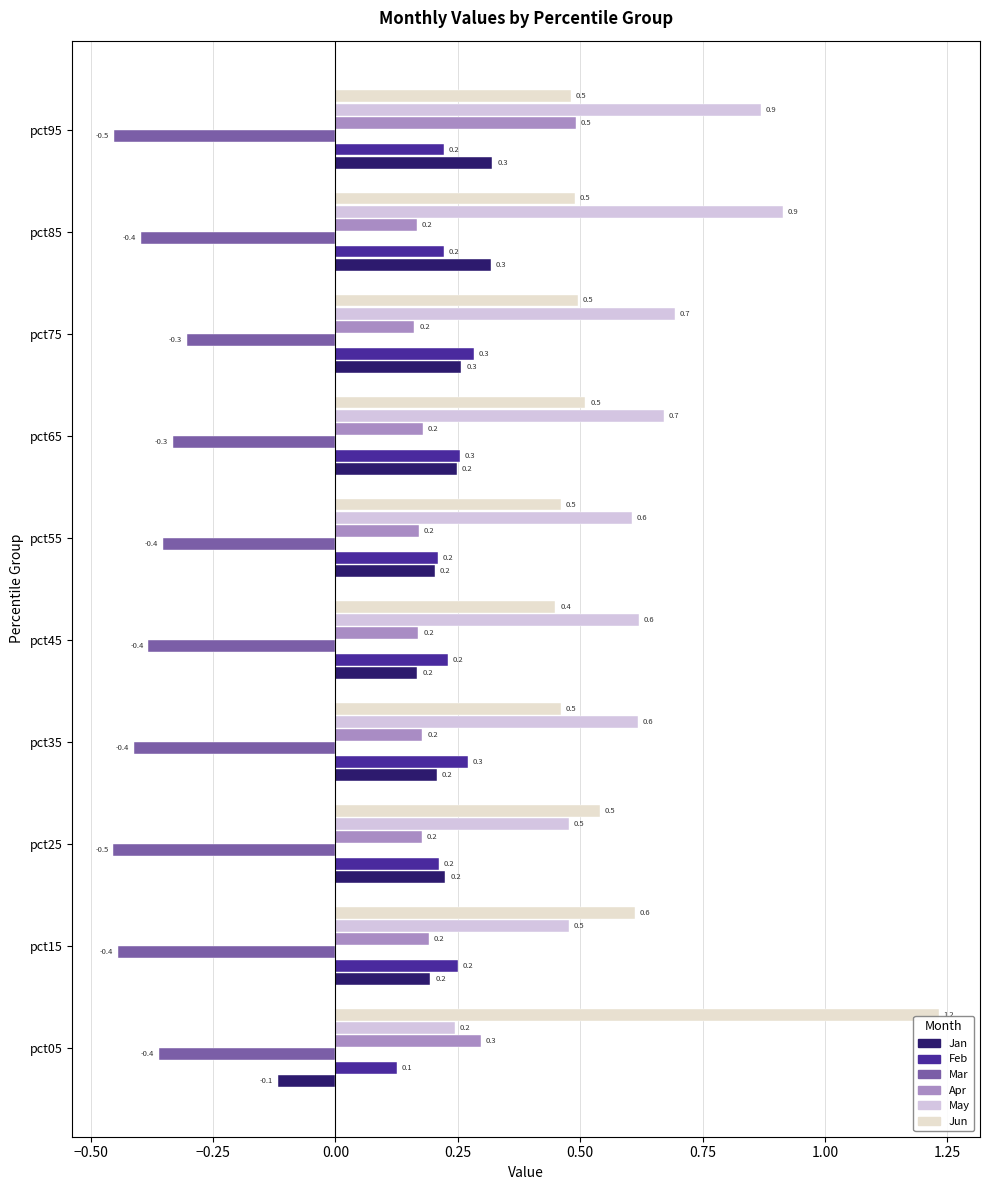

What are all the series names shown in the legend?

Jan, Feb, Mar, Apr, May, Jun